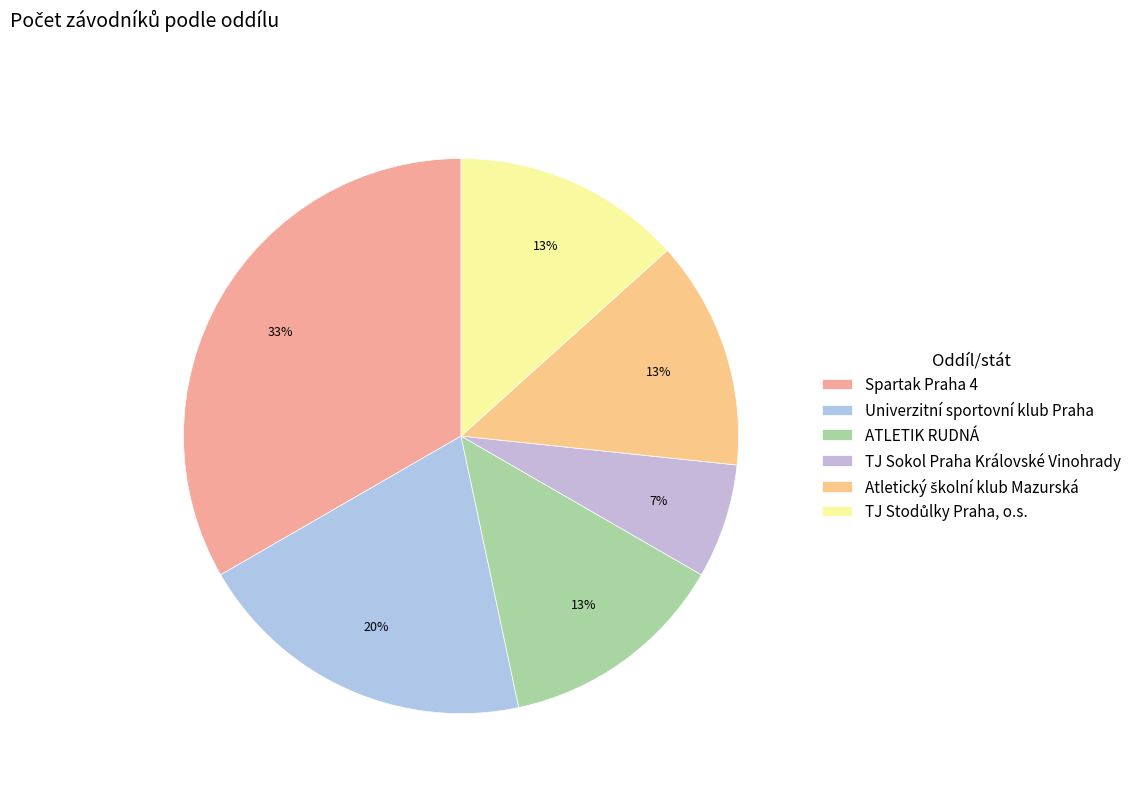

Count the number of slices in the pie.

6